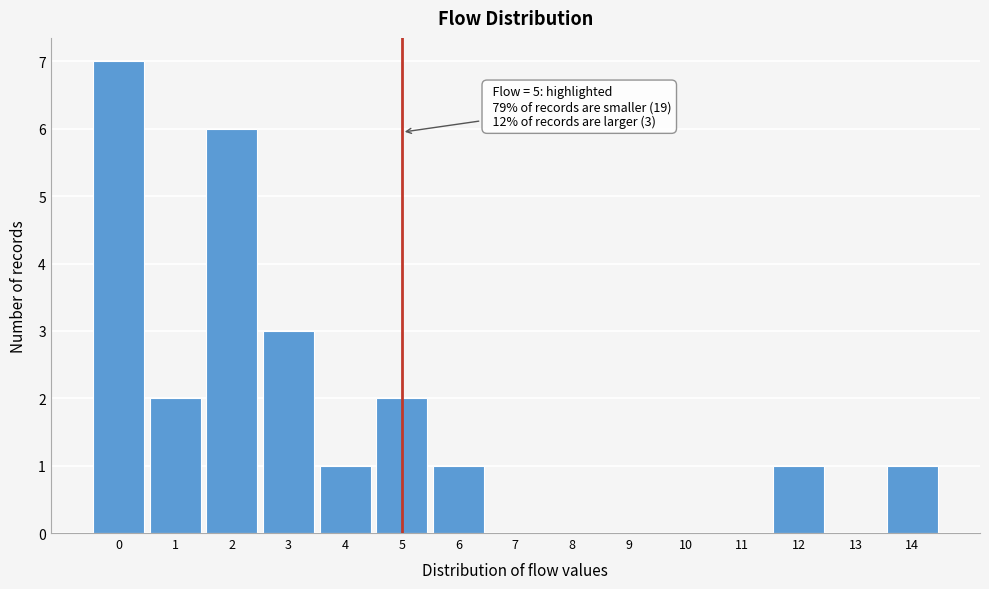

Which range on the x-axis has the tallest bar?

-0.5 to 0.5